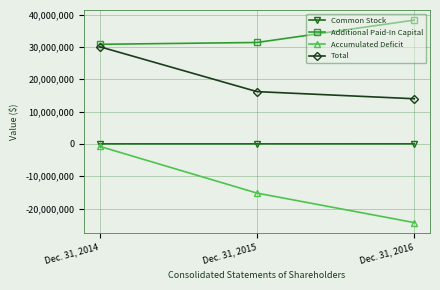

What is the value of the Accumulated Deficit point at the 2nd from the left?

-15222269